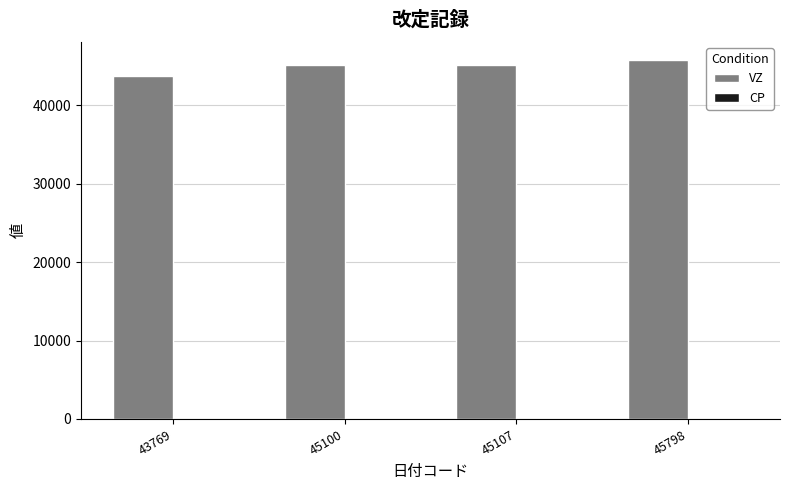

Is it true that VZ equals 45798 at 45798?

True